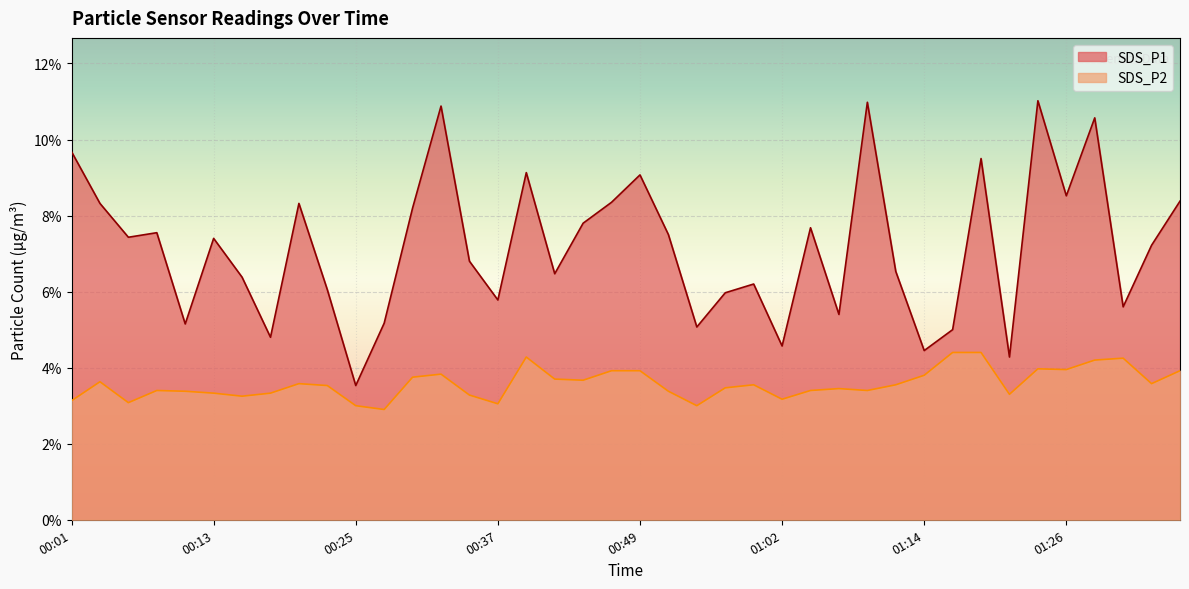

Which has a higher value, 00:23 or 01:14?

00:23